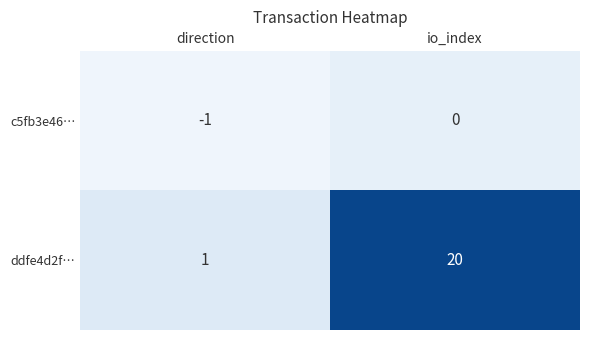

Between direction and io_index, which series saw the biggest shift?

ddfe4d2f…